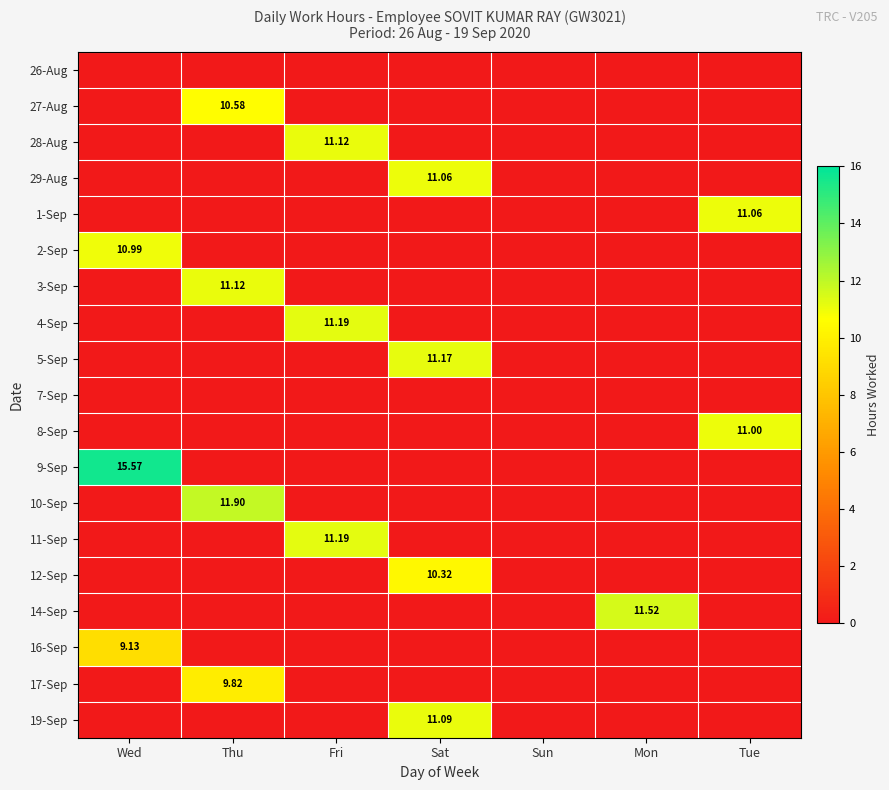

Which series has the largest total across all categories?

9-Sep